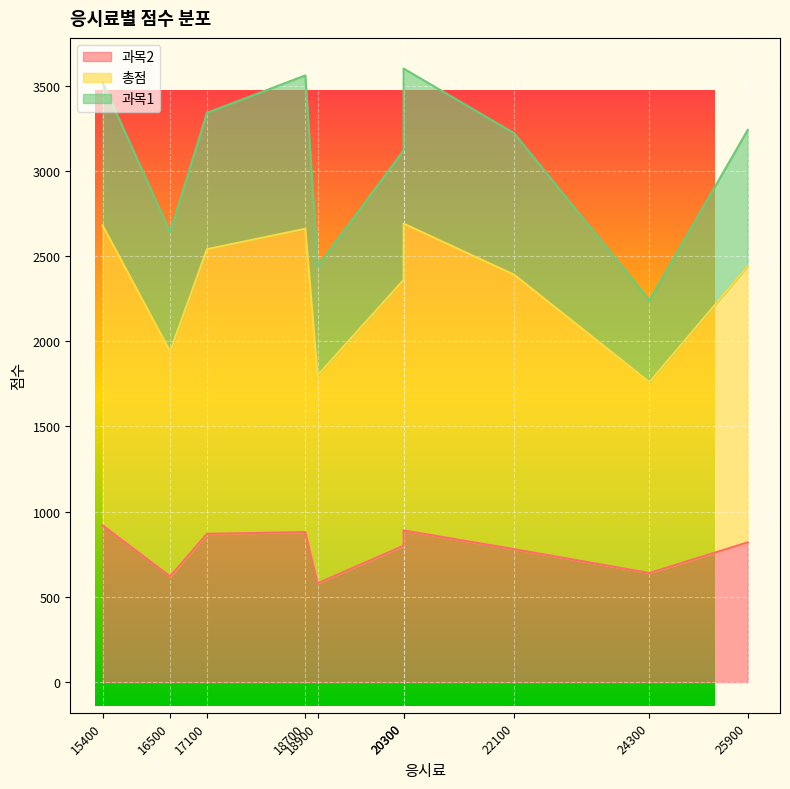

How many interior local valleys does the 총점 series have?

3